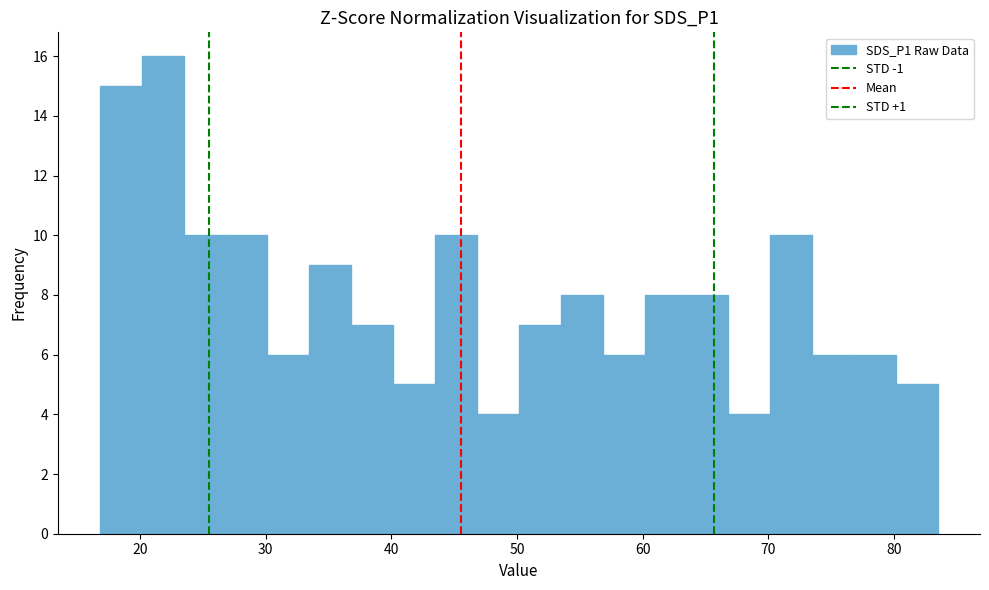

Read against the x-axis, roughly where is the centre of the tallest bar?

22